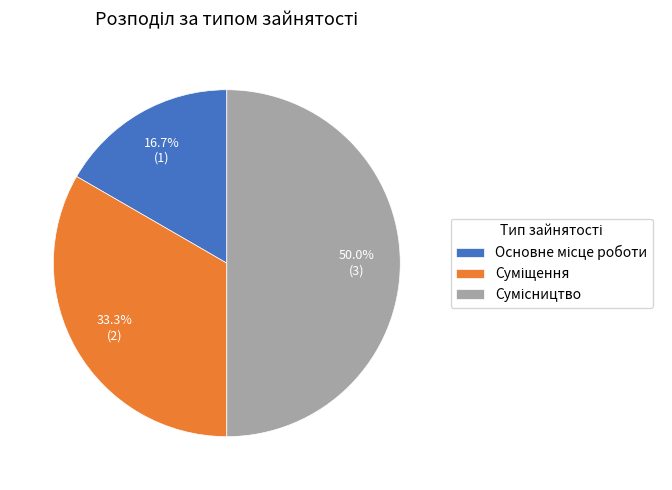

True or false: Основне місце роботи accounts for 17% of the total.

True